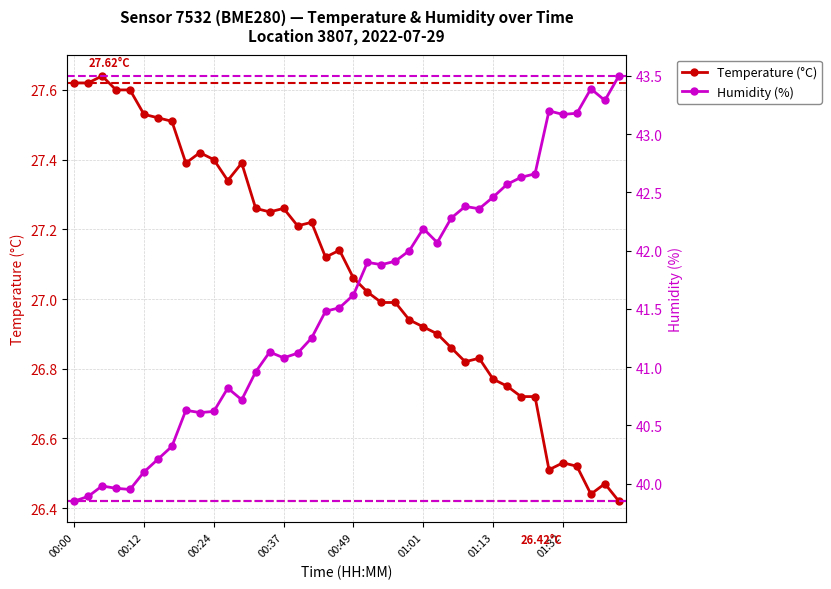

In Temperature (°C), how many points are lower than both neighbors (excluding endpoints)?

8